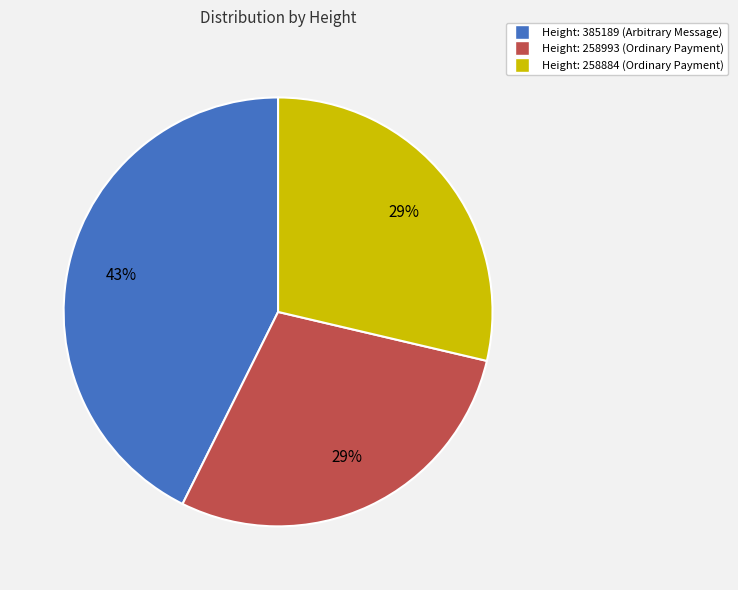

Does Height: 258993 (Ordinary Payment) represent more than half of the total?

No